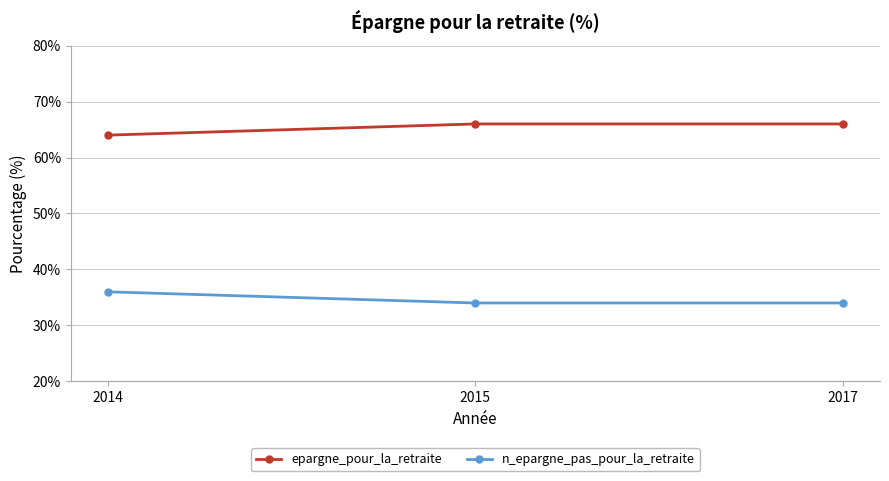

What is the value of the n_epargne_pas_pour_la_retraite point at the 3rd from the left?

34